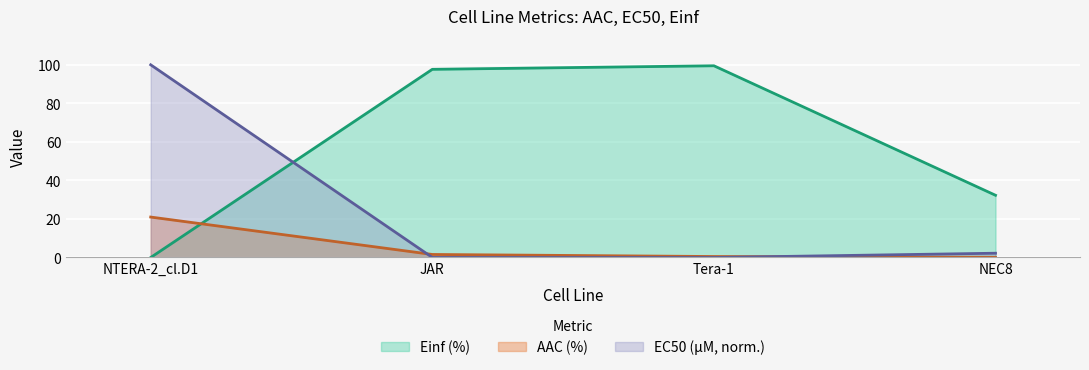

In Einf (%), how many points are higher than both neighbors (excluding endpoints)?

1